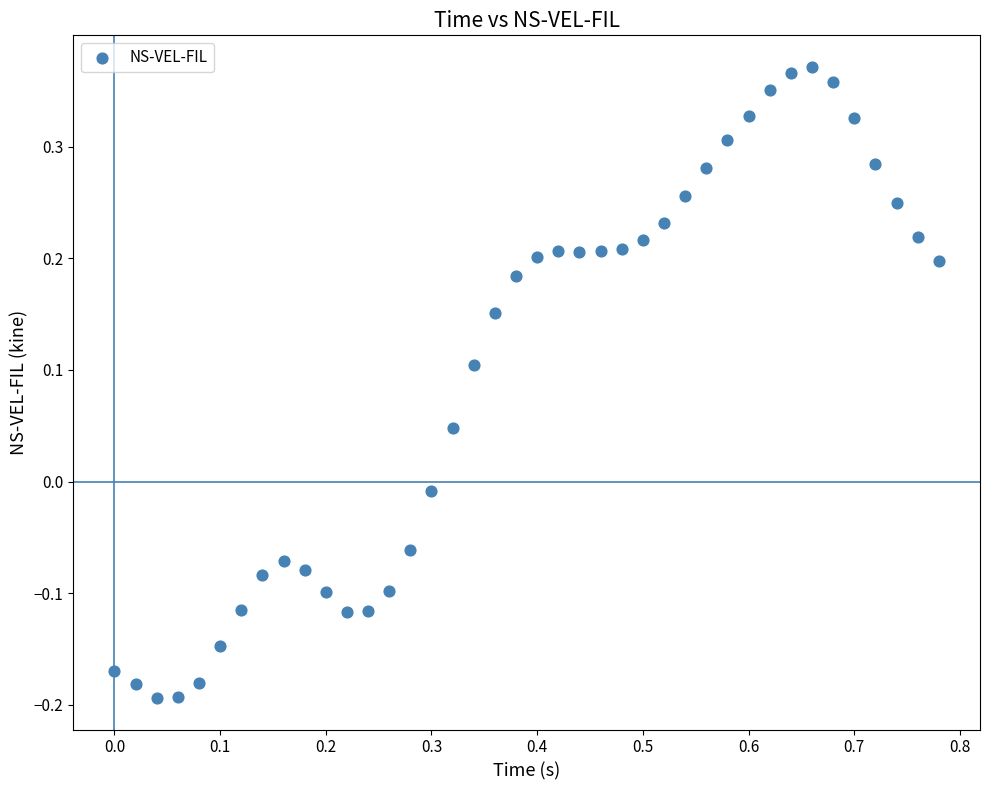

What is the range of Y values (max minus min)?

0.6